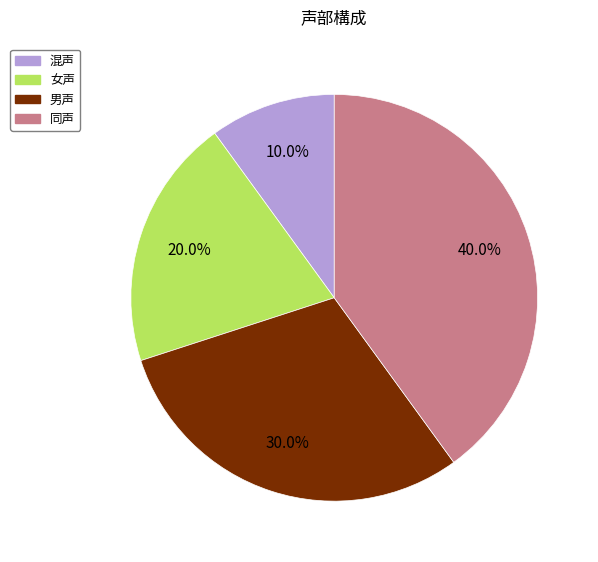

How many slices are in this pie chart?

4